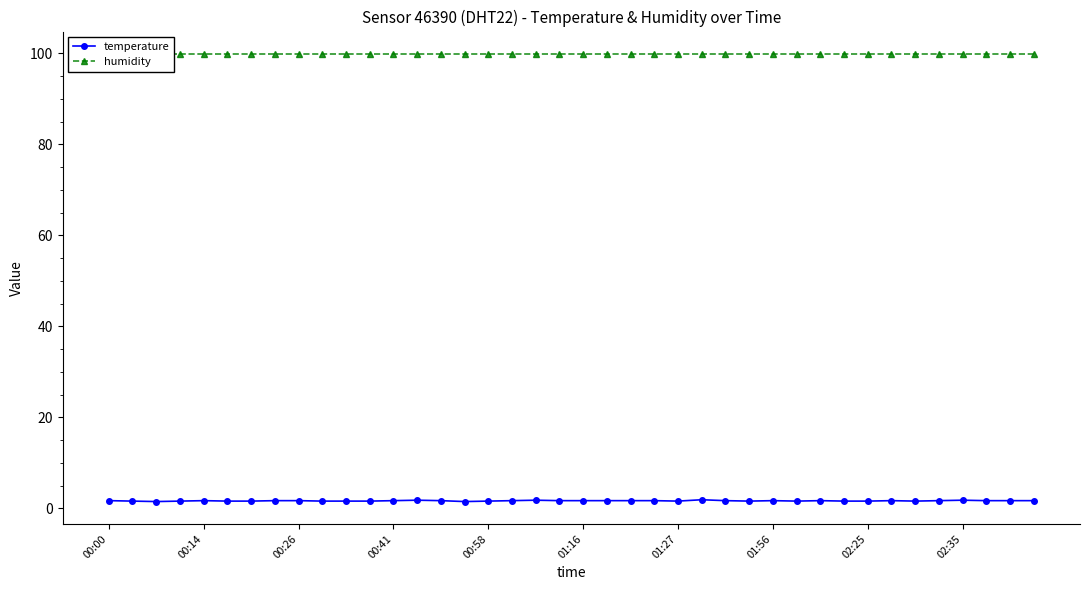

Which series has the largest total across all categories?

humidity